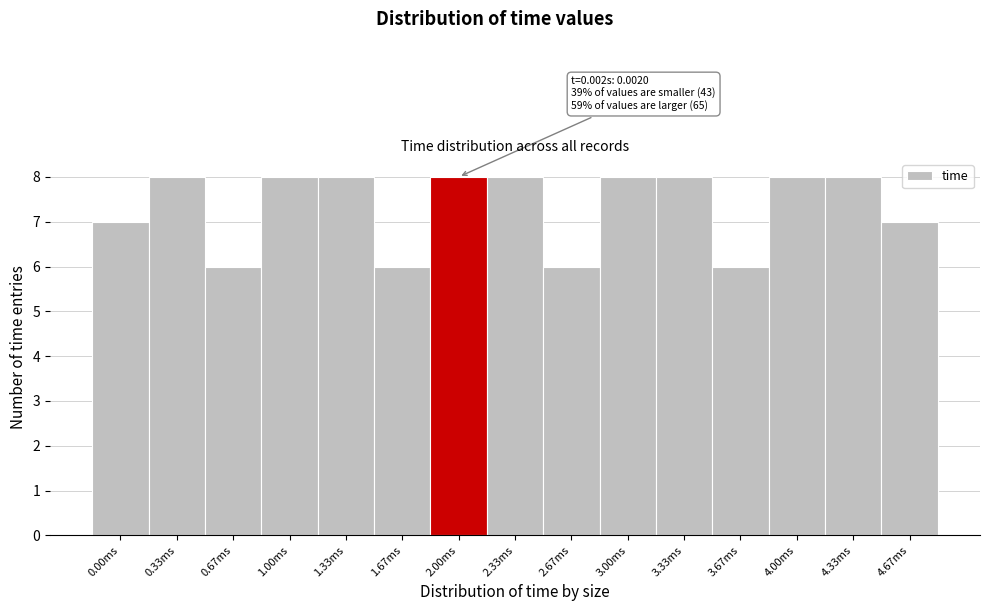

Reading right to left, what are all the values shown in this chart?

4.67ms=7	4.33ms=8	4.00ms=8	3.67ms=6	3.33ms=8	3.00ms=8	2.67ms=6	2.33ms=8	2.00ms=8	1.67ms=6	1.33ms=8	1.00ms=8	0.67ms=6	0.33ms=8	0.00ms=7